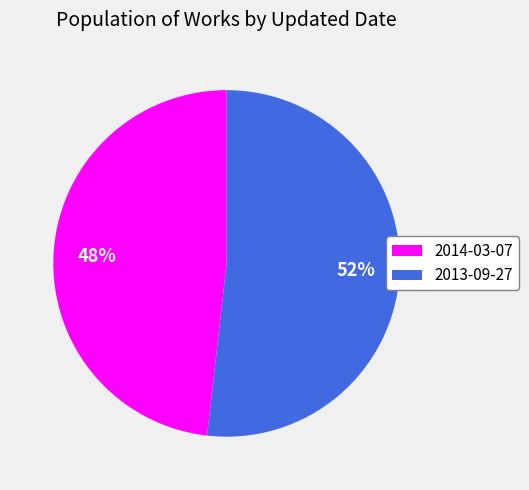

What is the ratio of the value at 2014-03-07 to the value at 2013-09-27?

0.9